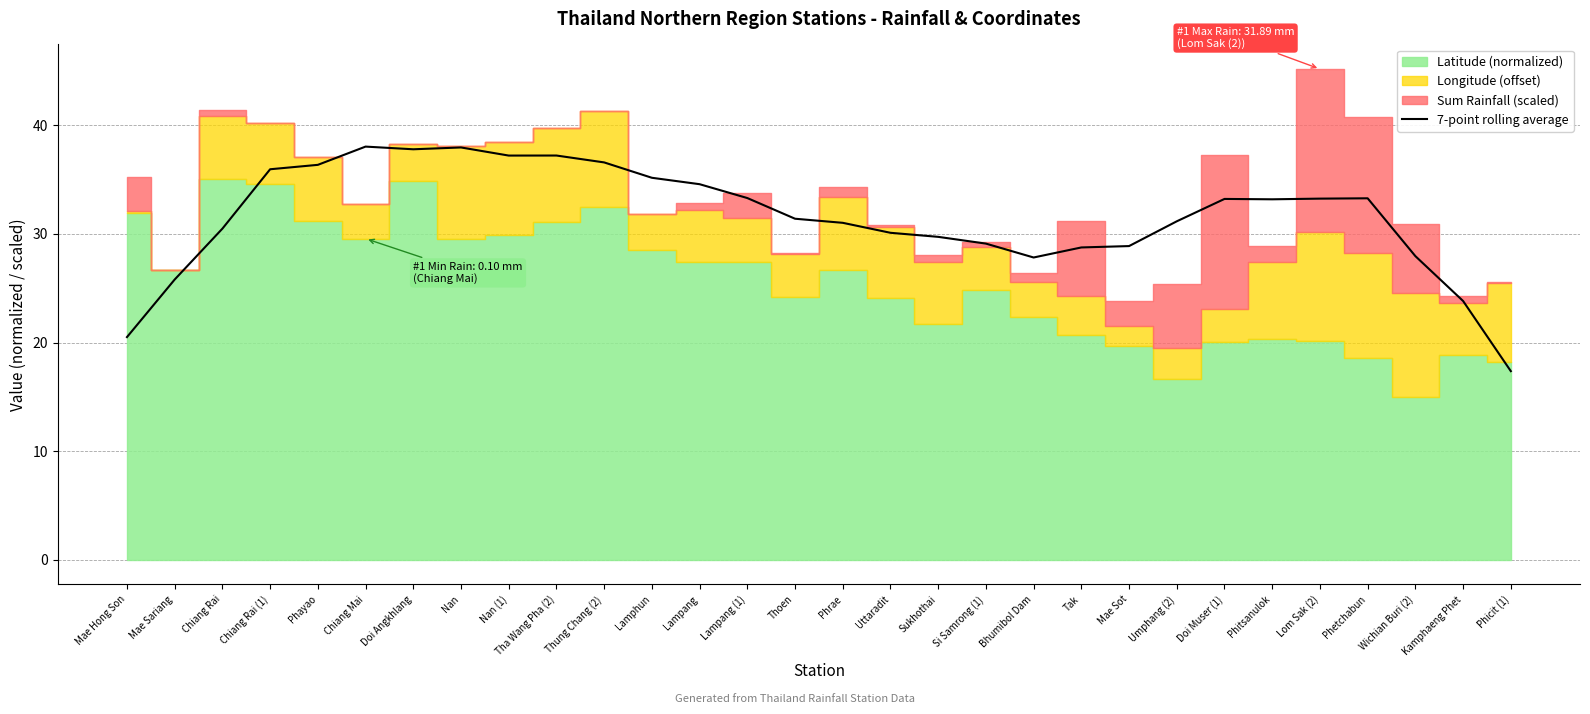

Which category has the lowest value across all series?

Phicit (1)